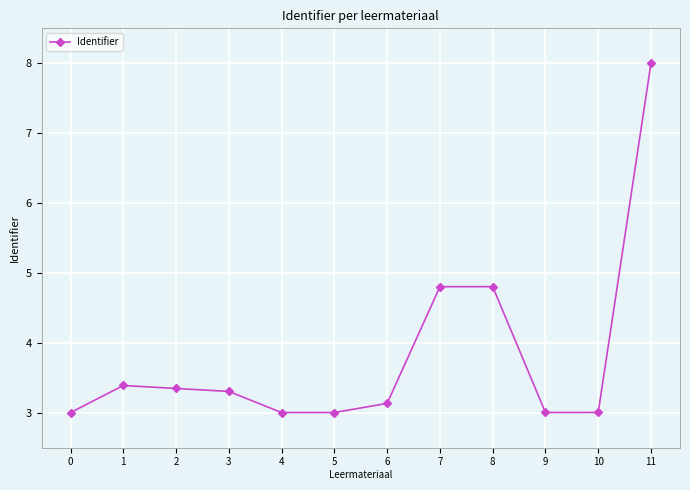

Approximately how many times larger is the value at 10 compared to 7?

0.6